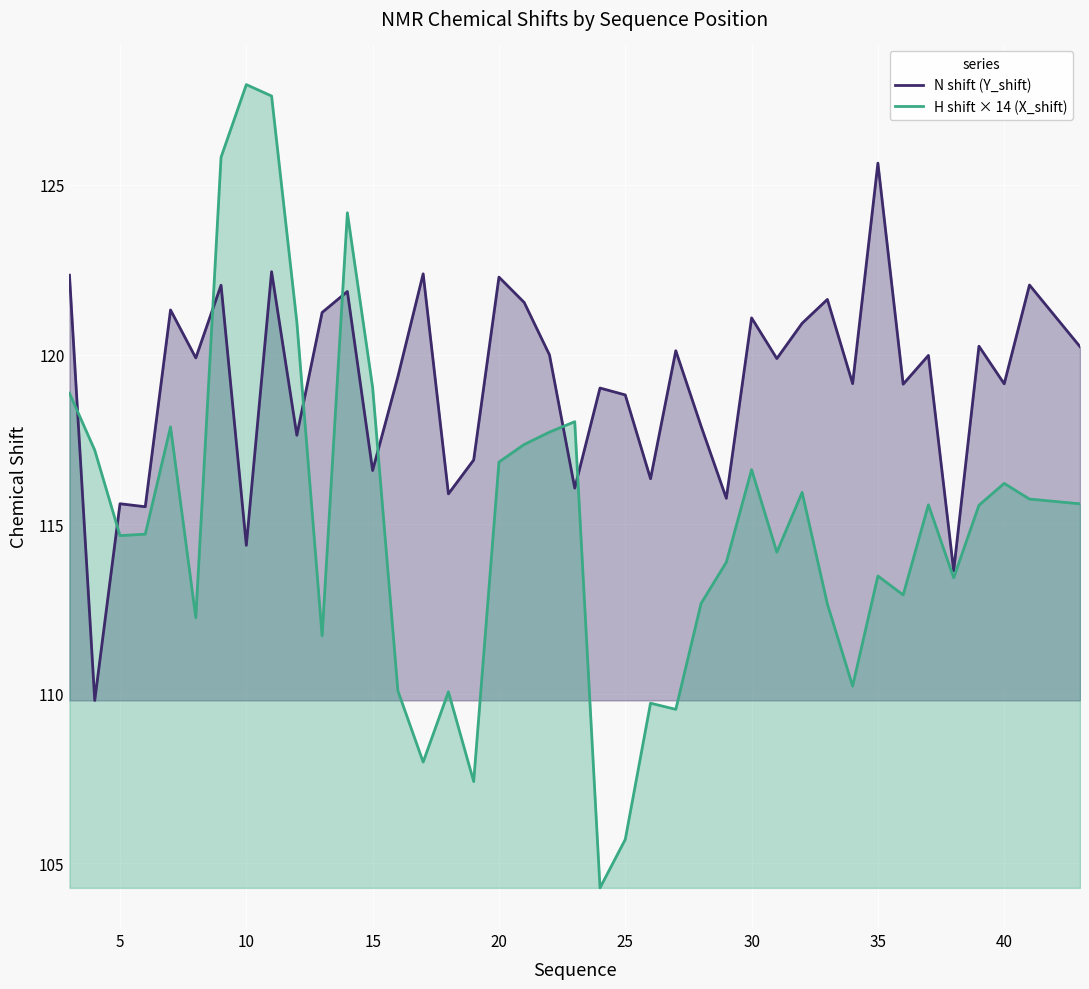

What is the greatest value displayed?

128.0